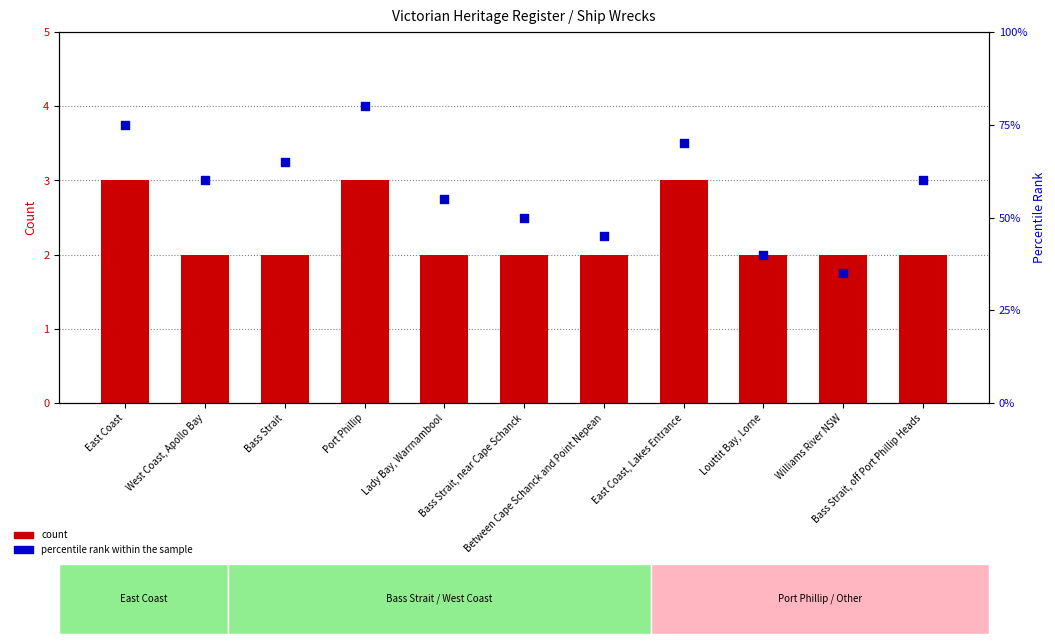

Which series contains the lowest Y value?

count